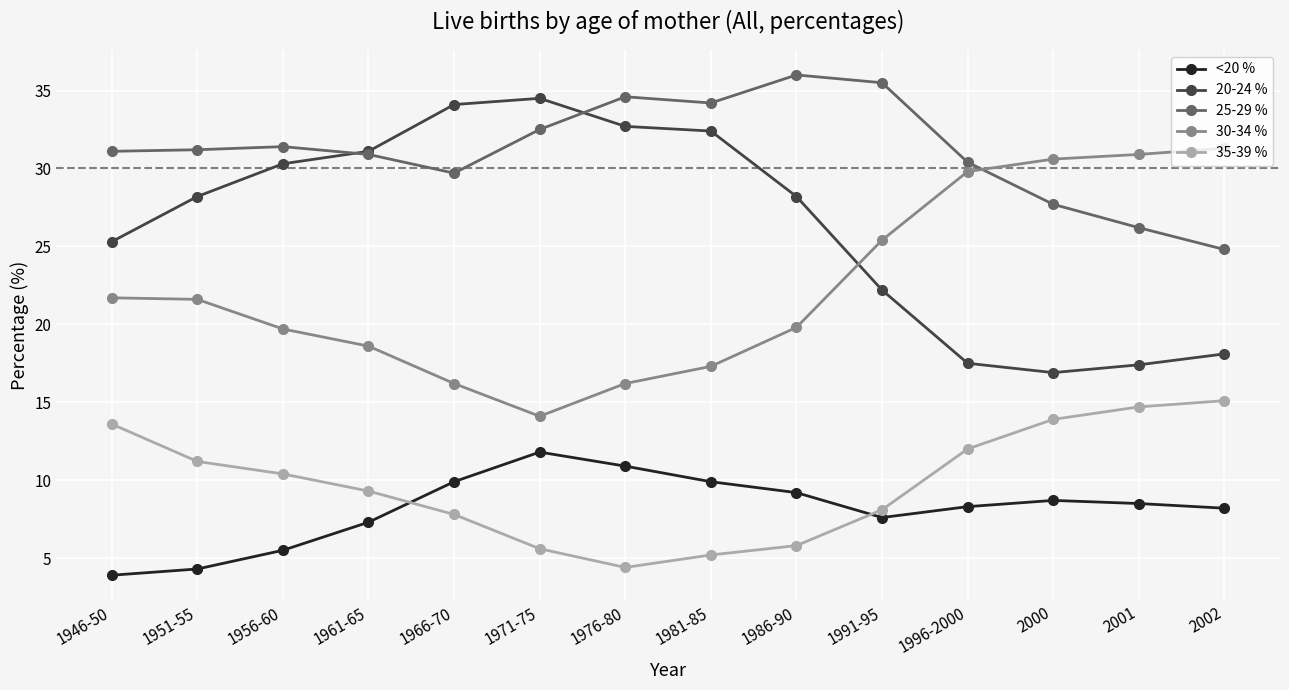

Count the number of categories in the chart.

14